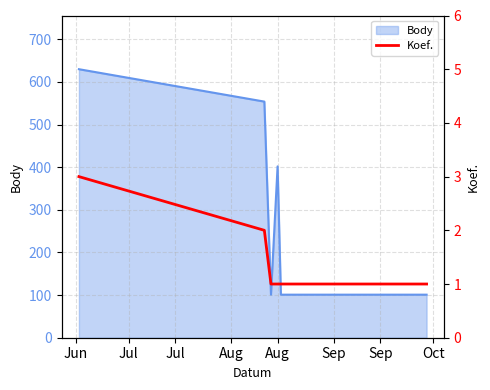

What is the minimum value for Body?

101